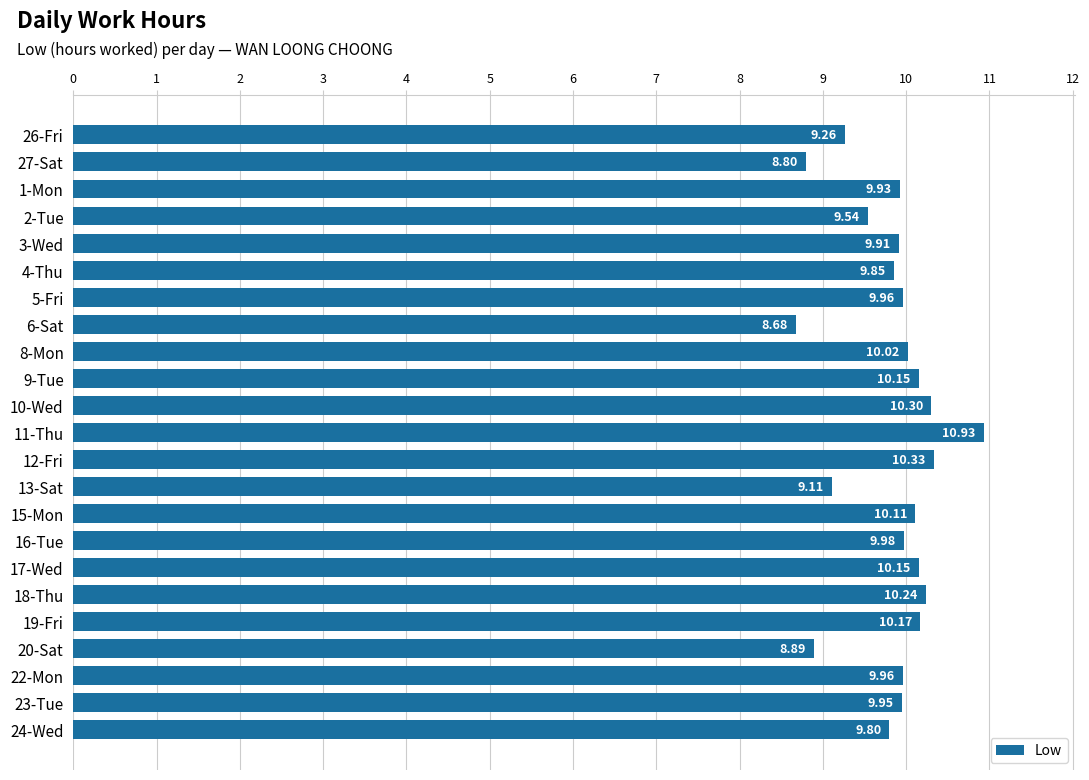

What is the sum of all values?

226.0